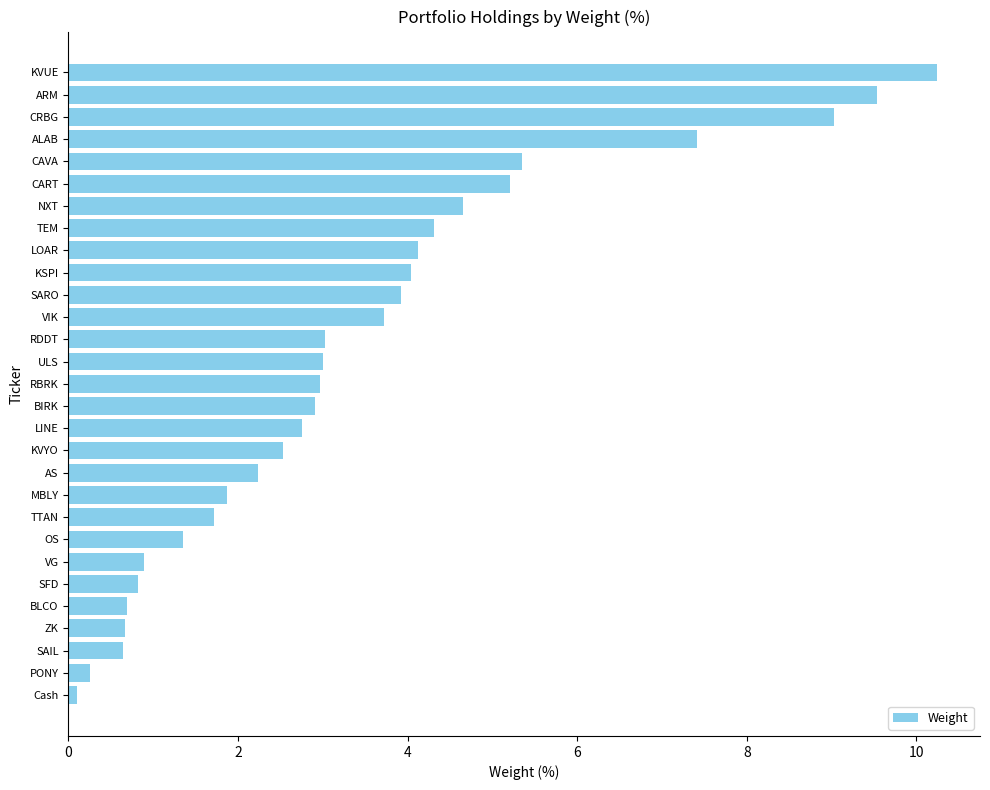

What is the difference between the maximum and minimum values?

10.1